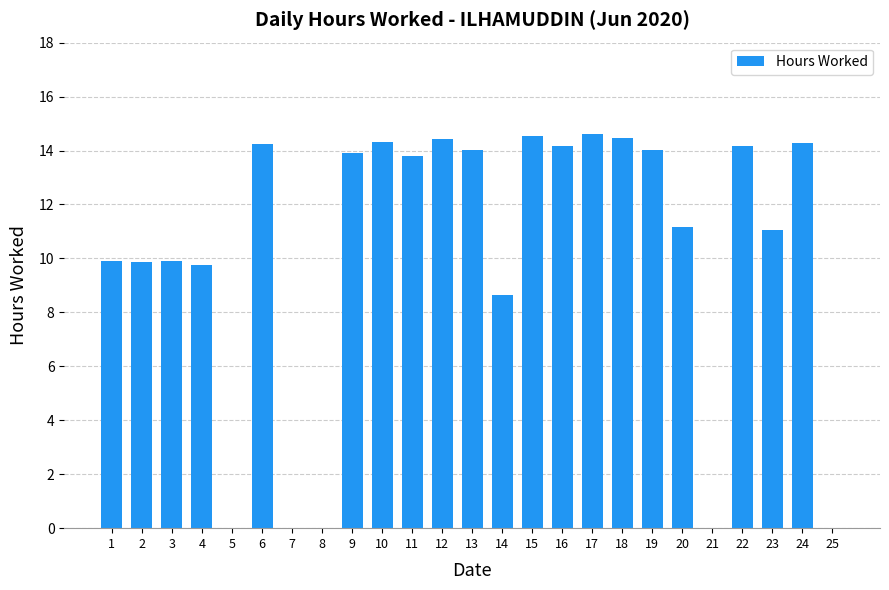

Does the chart contain stacked bars?

No